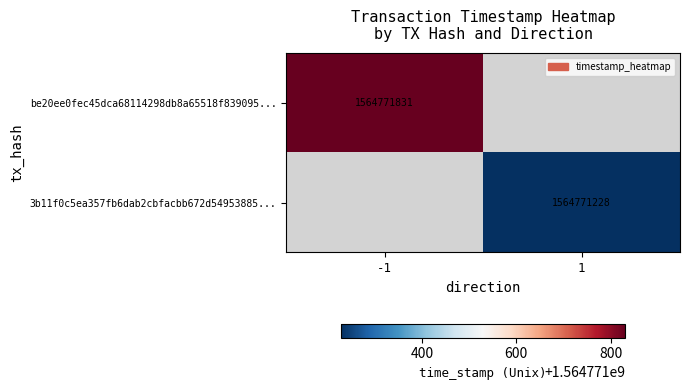

The be20ee0fec45dca68114298db8a65518f839095... series shows 1564771831 at -1. True or false?

True